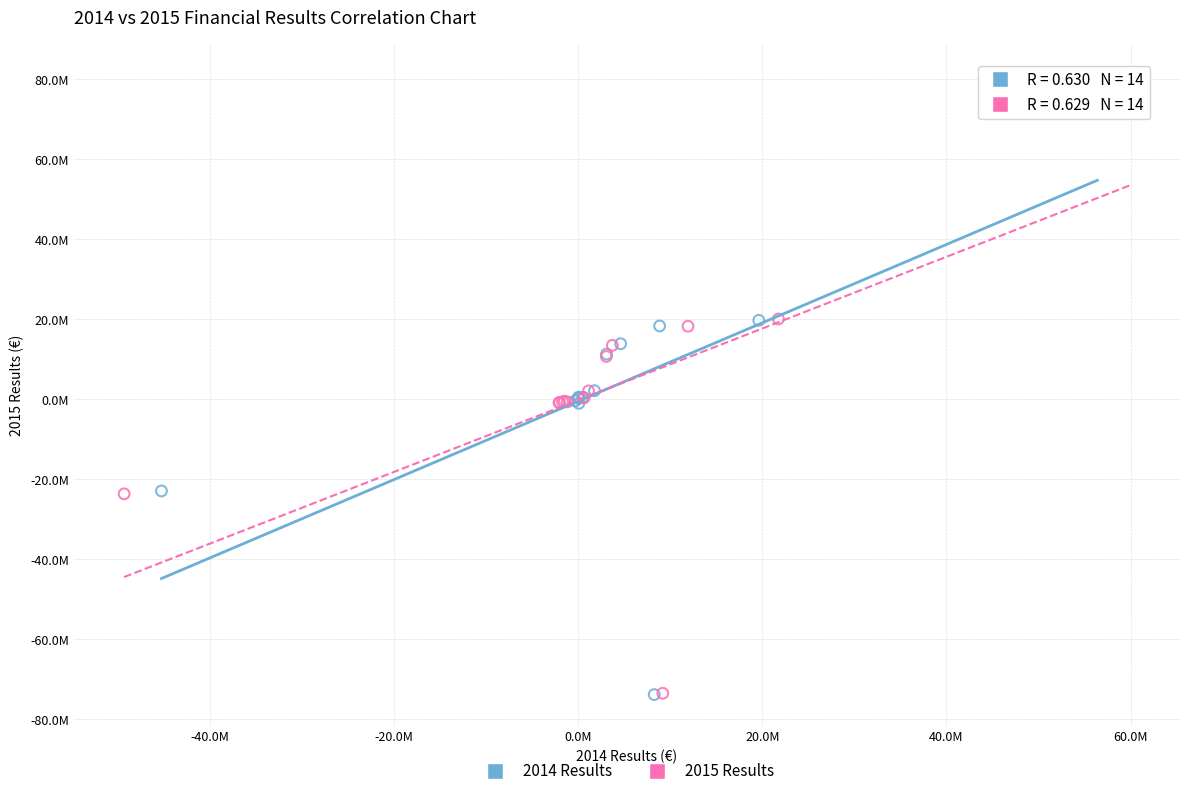

What are all the series names shown in the legend?

2014 Results, 2015 Results